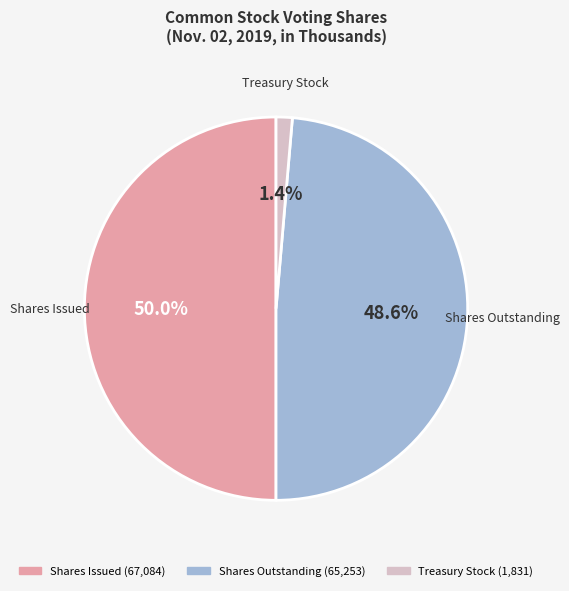

To the nearest percent, what percentage of the pie is Treasury Stock?

1%